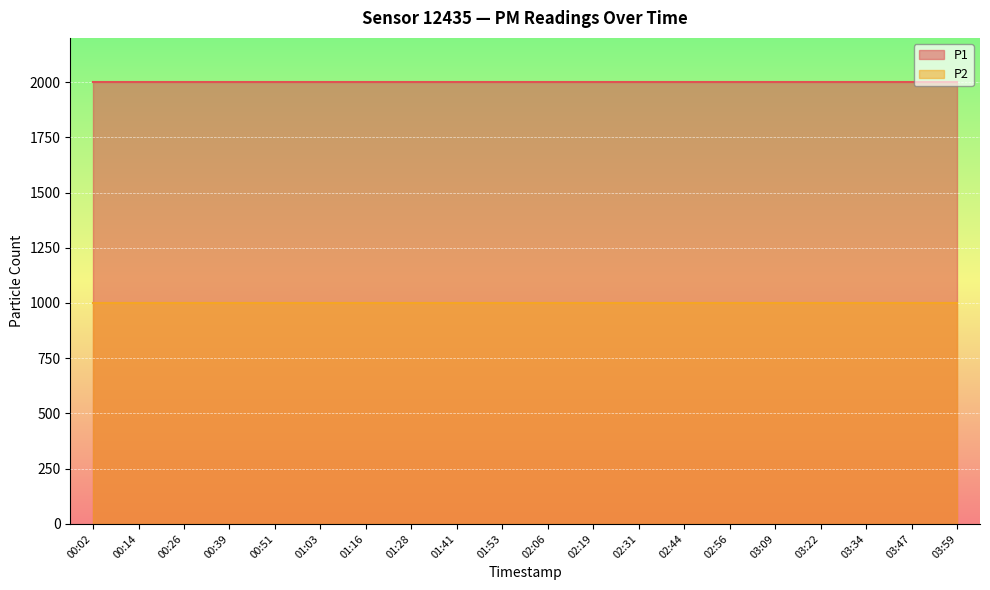

What is the minimum value for P2?

999.9